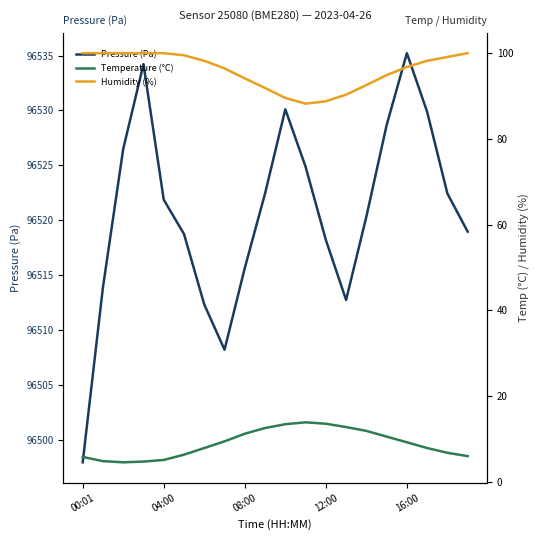

At which label does Pressure (Pa) reach its peak?

16:00